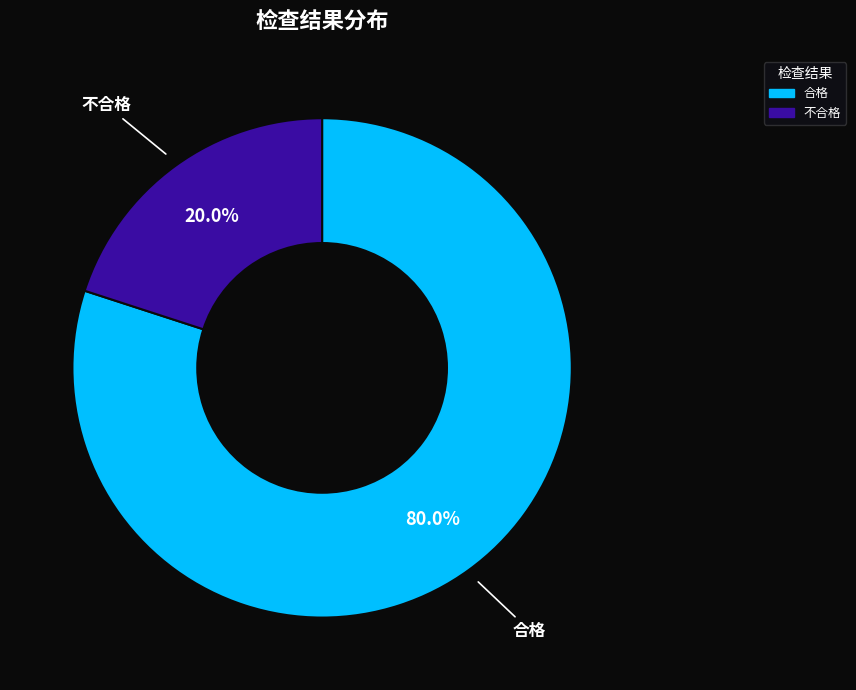

Rank the categories by value from lowest to highest.

不合格, 合格